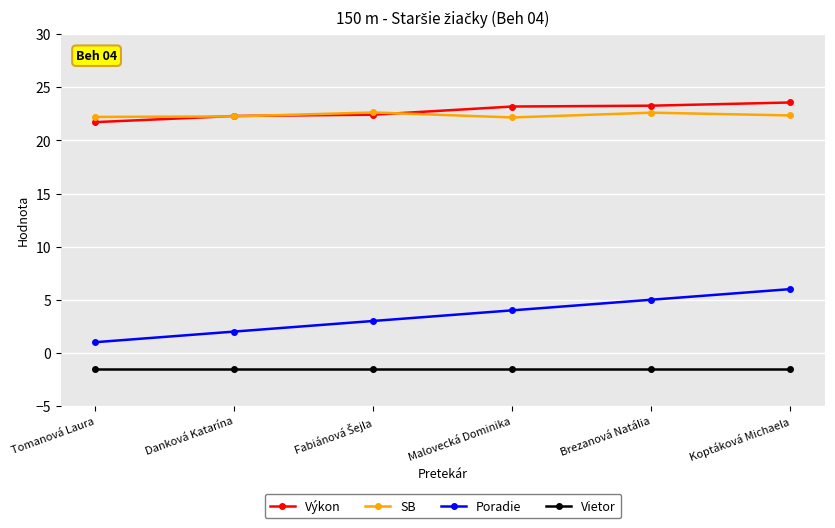

True or false: Poradie and Vietor cross at least once.

False